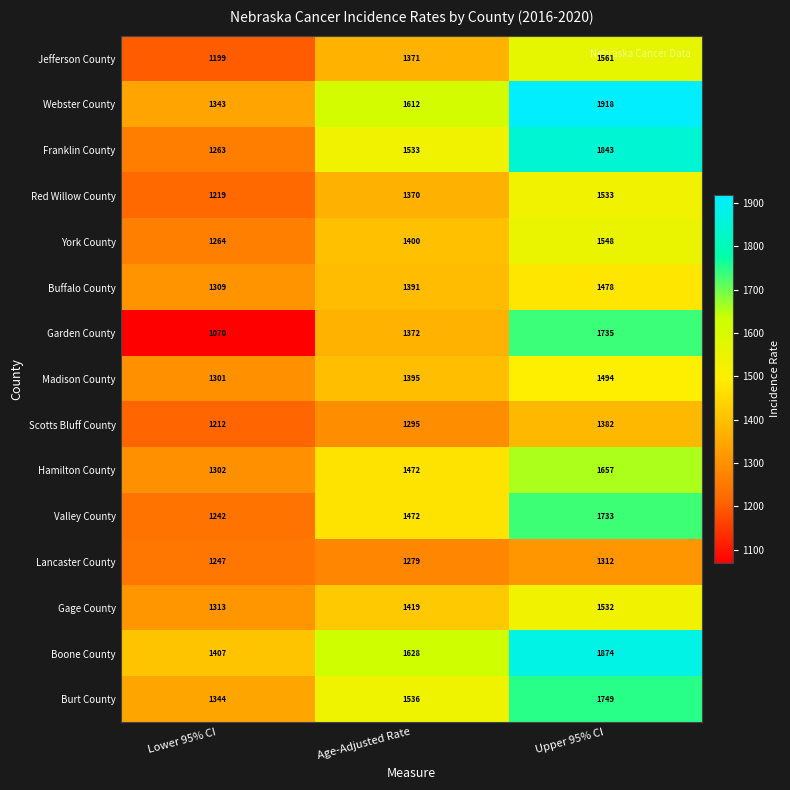

What is the maximum value for Valley County?

1733